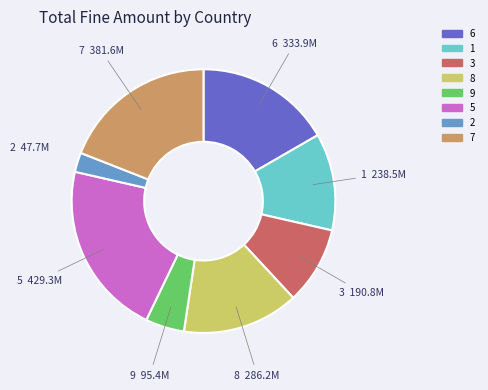

Is there any slice that represents more than half of the pie?

No